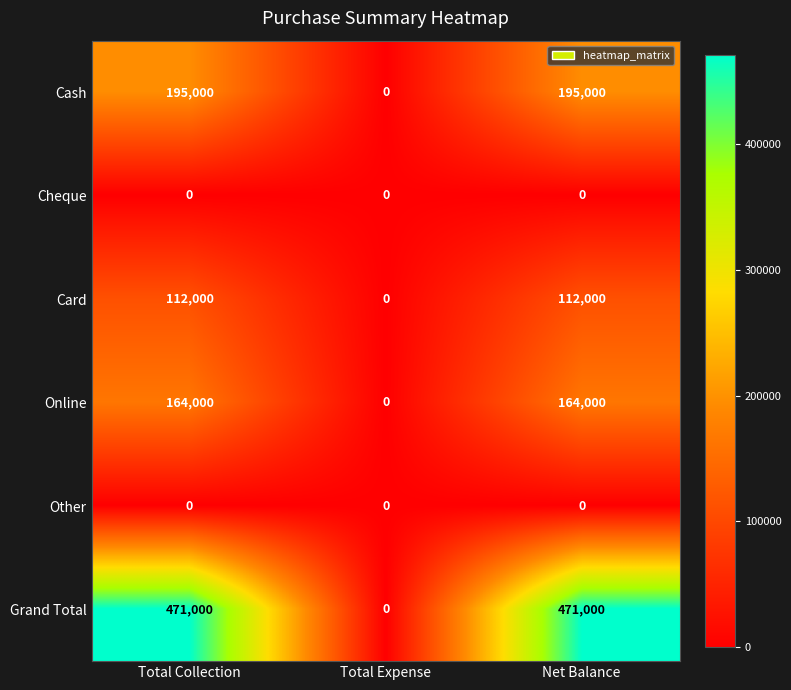

How many Online values are between 0 and 164000?

3